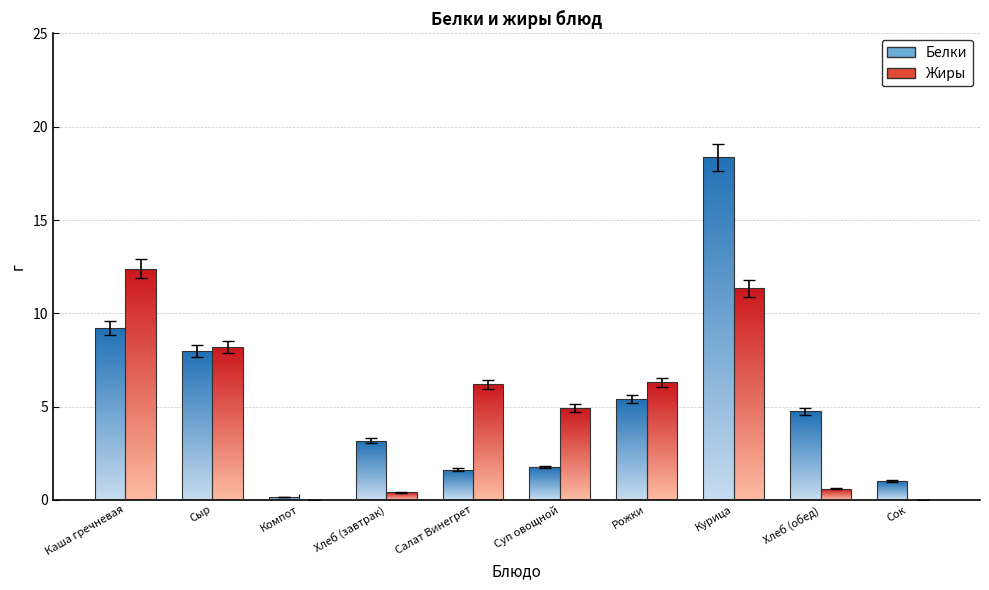

At which label does Жиры reach its peak?

Каша гречневая